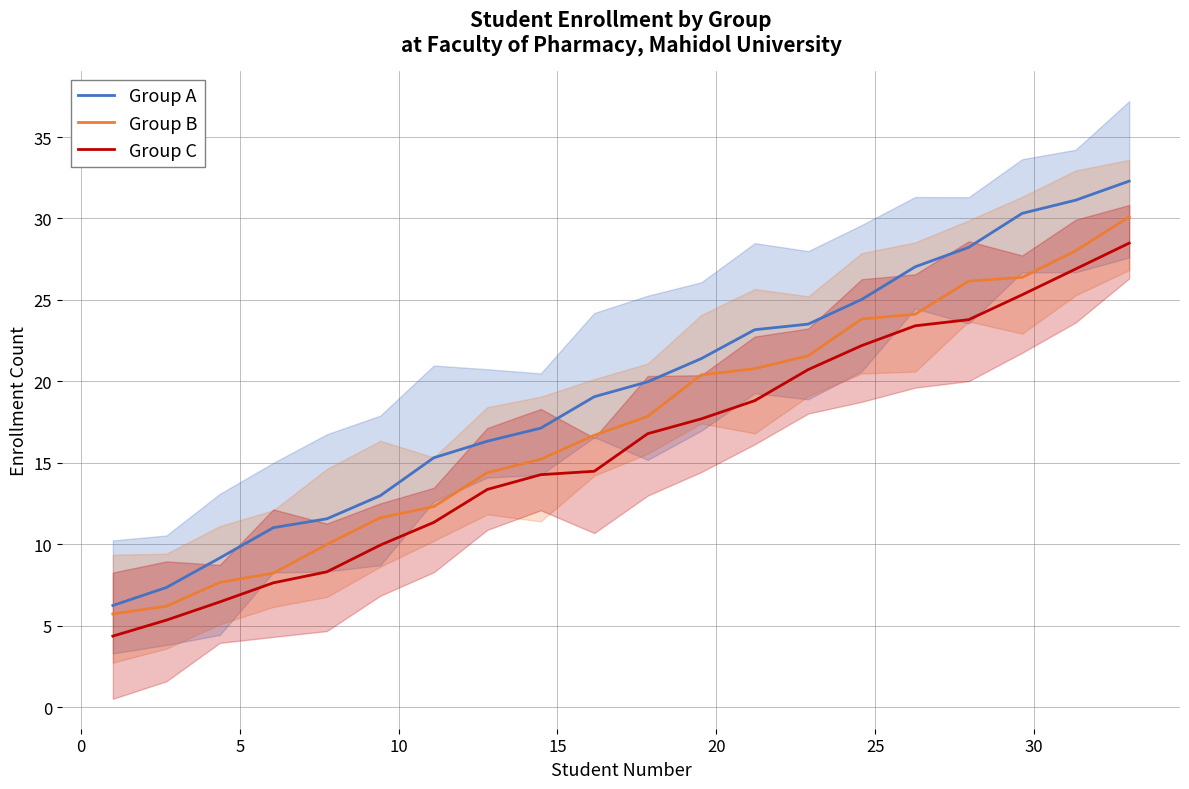

What is the minimum value for Group A?

6.2